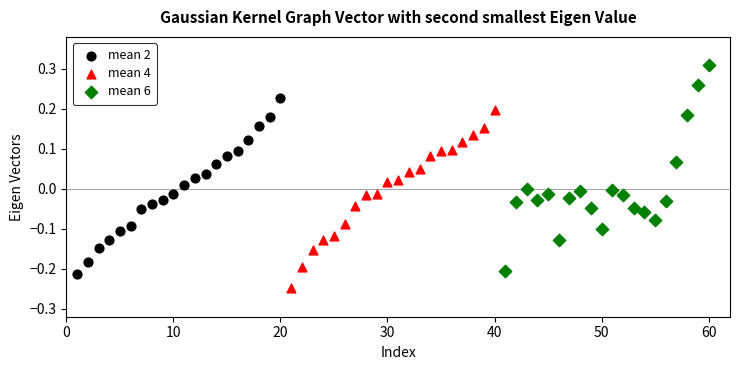

Which series reaches the minimum Y coordinate?

mean 4